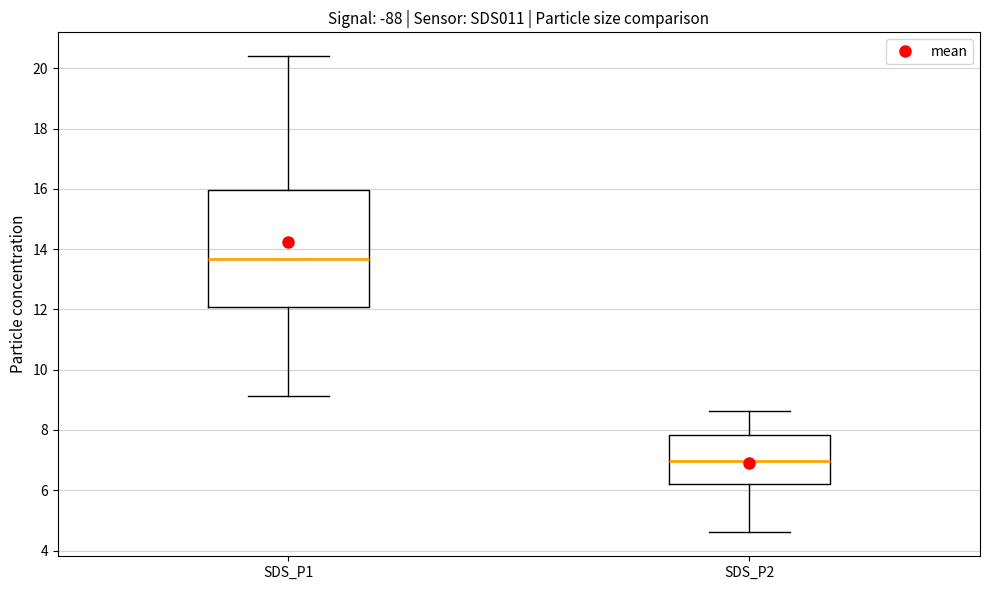

Reading left to right, read every box against the y-axis: the position of its median line, the range the box covers, and the ends of its whiskers. The values are not printed on the chart, so give them approximately, as read against the axis.

SDS_P1: median 13.6, box 12.0 to 16.0, whiskers 9.2 to 20.4
SDS_P2: median 7.0, box 6.2 to 7.8, whiskers 4.6 to 8.6